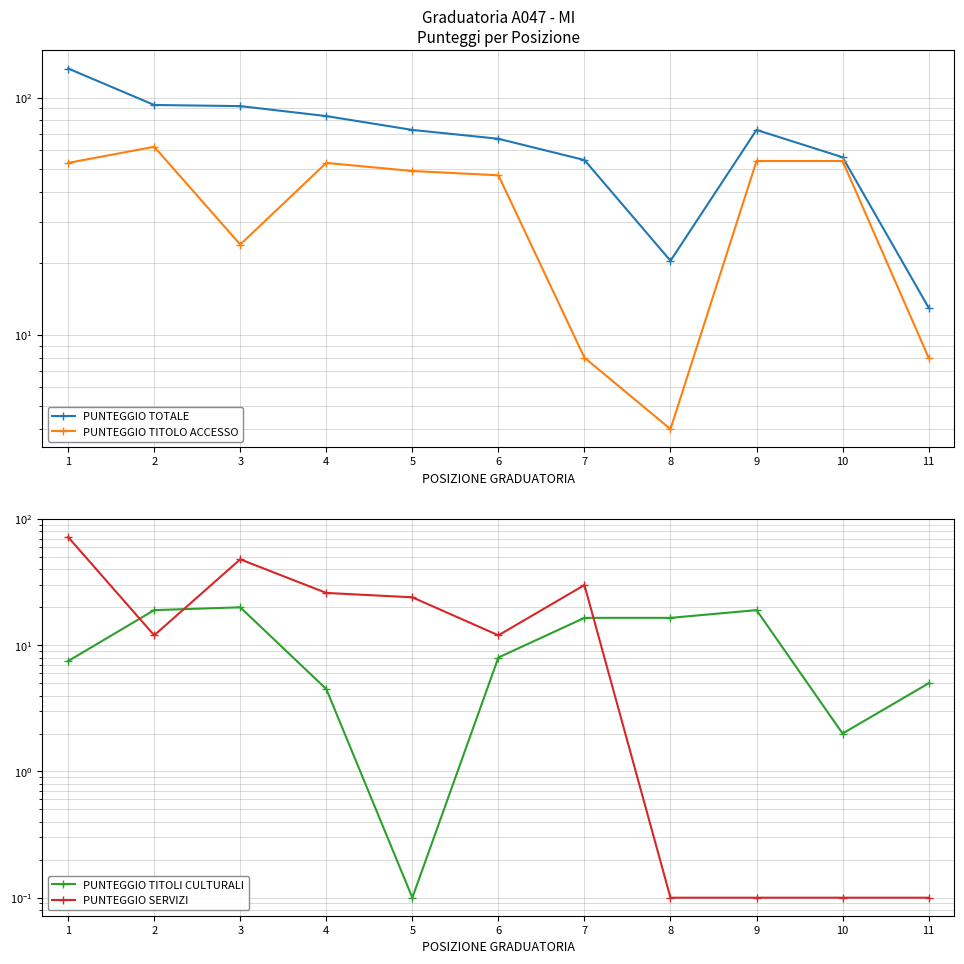

Rank the series by their average value, from lowest to highest.

PUNTEGGIO TITOLI CULTURALI, PUNTEGGIO SERVIZI, PUNTEGGIO TITOLO ACCESSO, PUNTEGGIO TOTALE